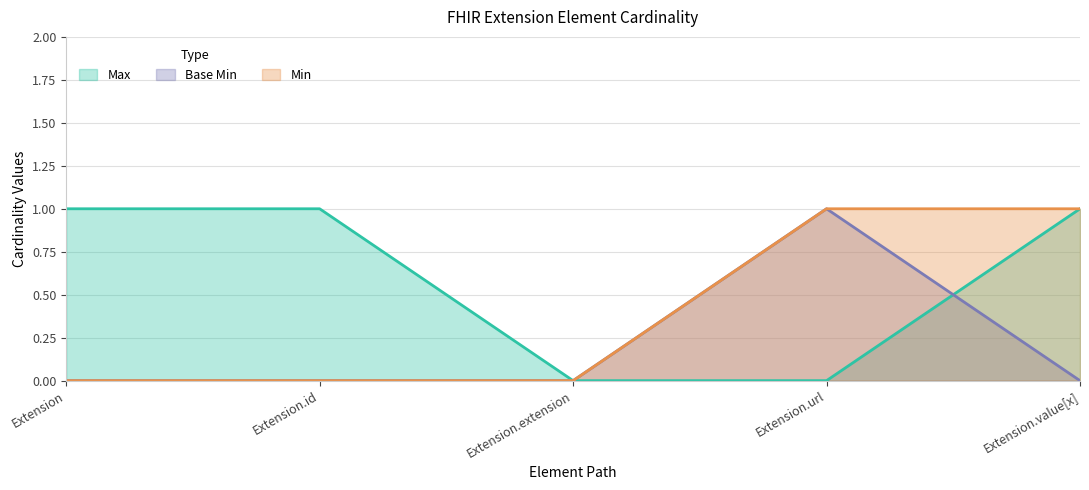

Is the value of Max at Extension.id greater than the value of Min at Extension?

Yes